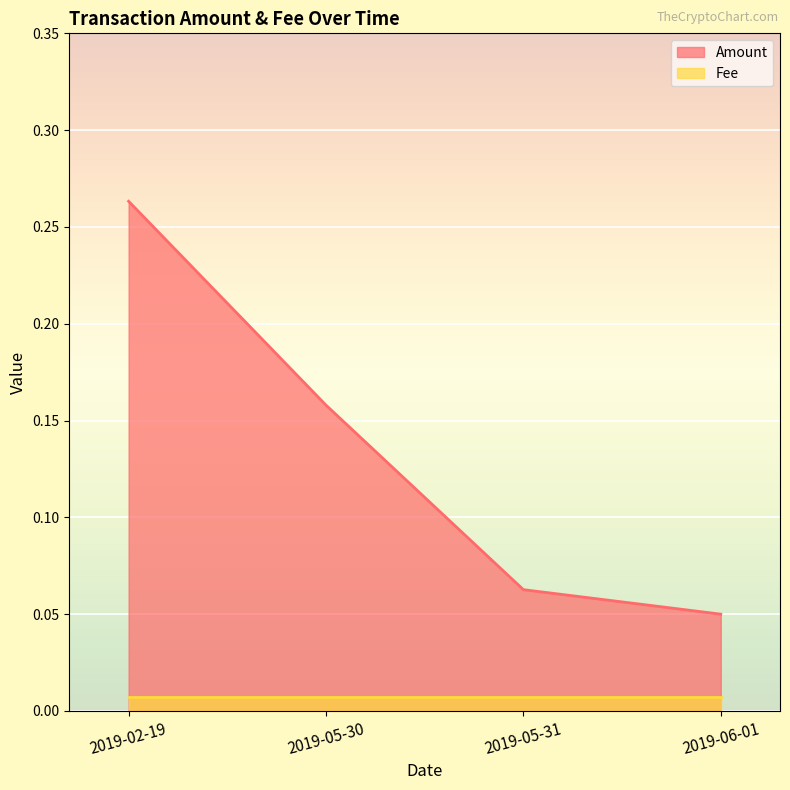

Does the chart display data point markers on the line(s)?

No